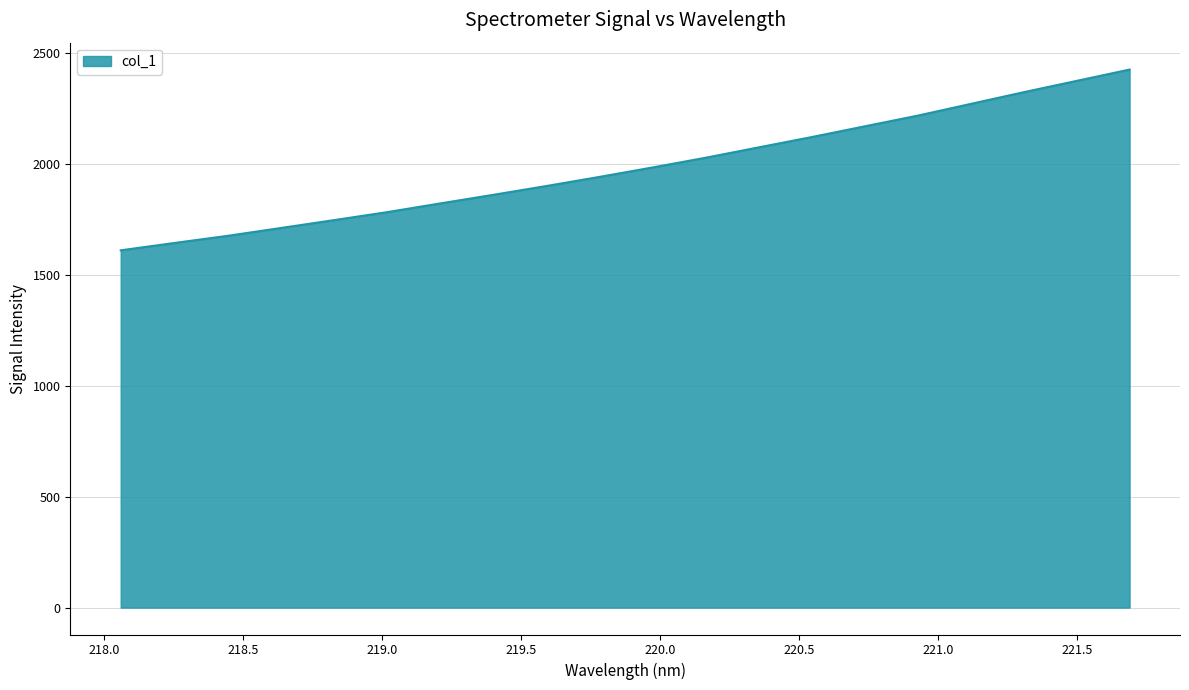

What is the difference between the maximum and minimum values?

814.1